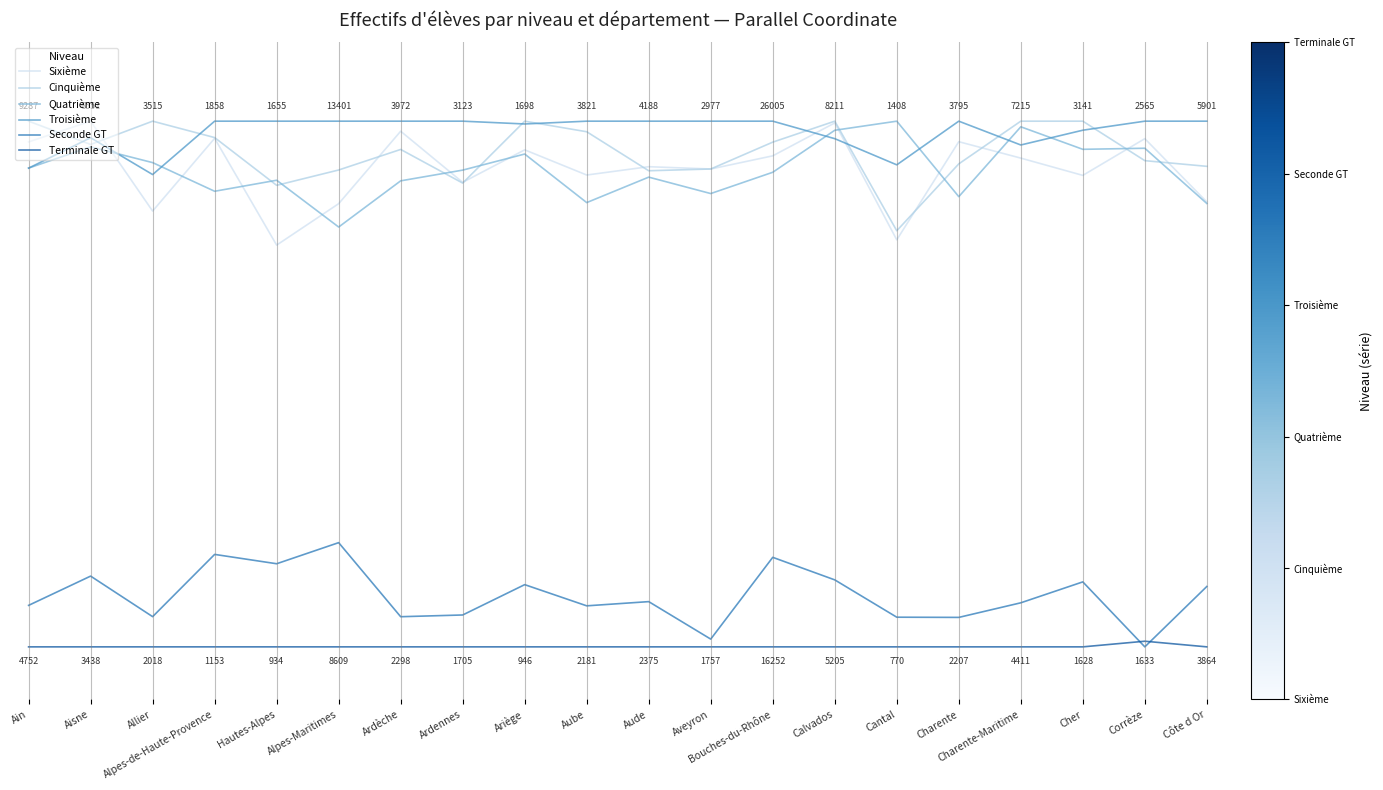

True or false: Troisième and Terminale GT cross at least once.

False